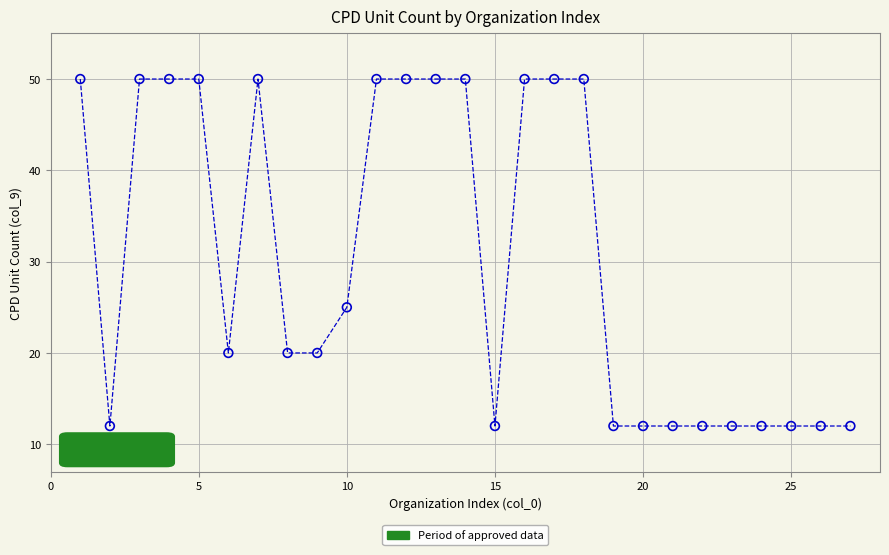

What is the range of Y values (max minus min)?

38